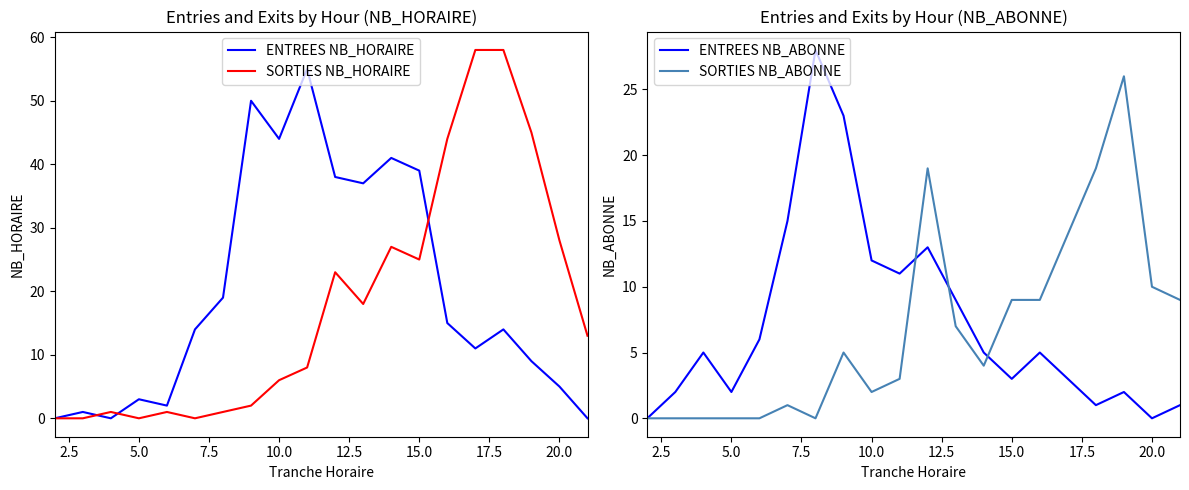

What is the maximum value for SORTIES NB_ABONNE?

26